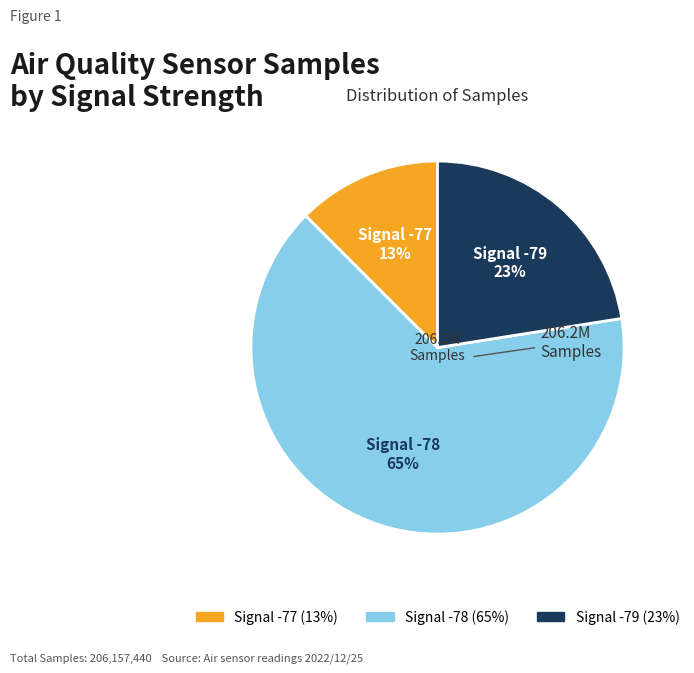

How many slices are in this pie chart?

3